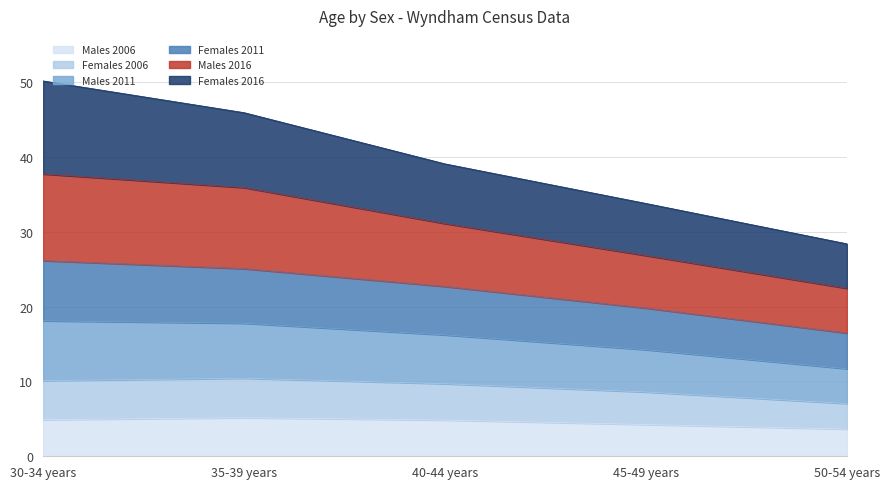

Does the chart have visible grid lines?

Yes